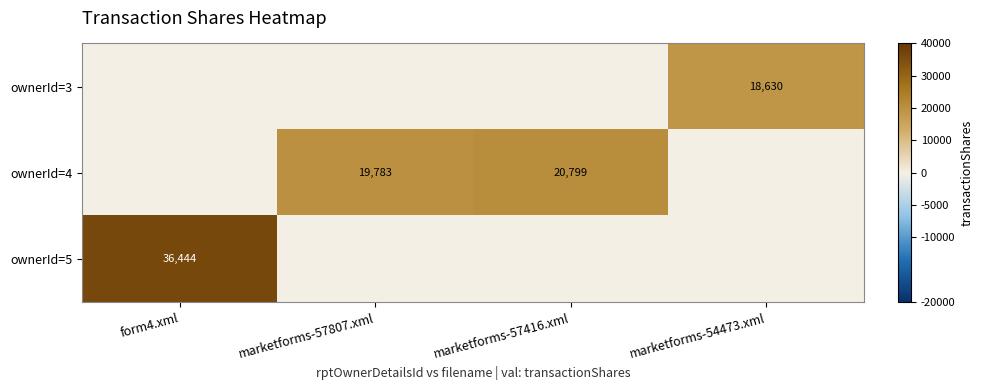

At which category is the sum across all series the highest?

form4.xml